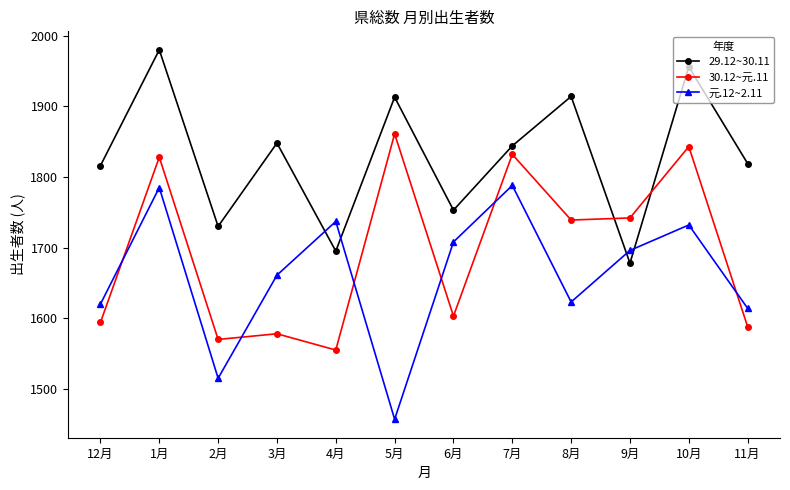

What is the difference between the 元.12~2.11 values at 2月 and 4月?

222